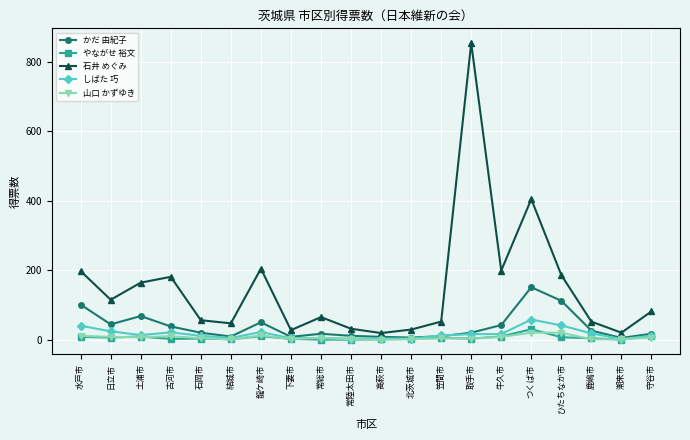

Which series has the largest total across all categories?

石井 めぐみ